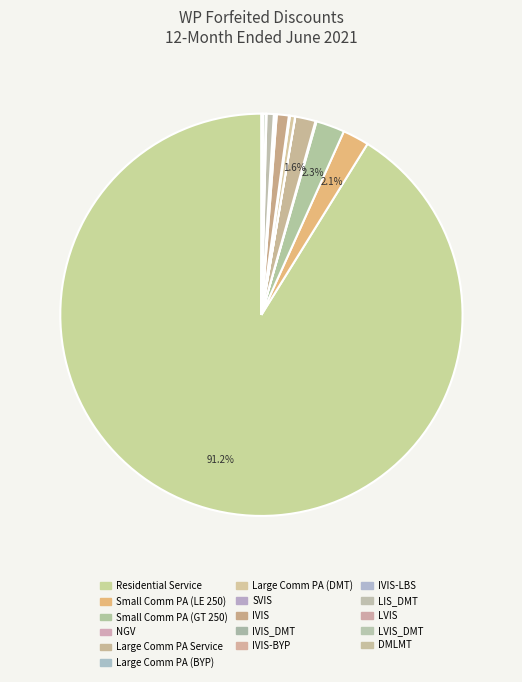

To the nearest percent, what is the difference between the LIS_DMT and Residential Service slice percentages?

91%